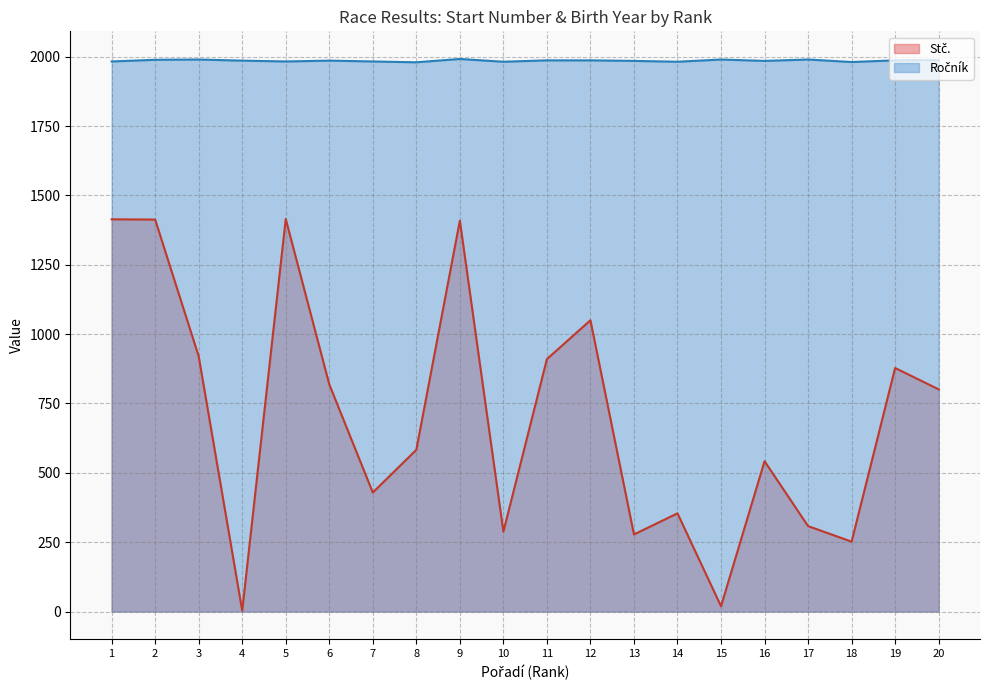

Which series has the largest range (max minus min)?

Stč.